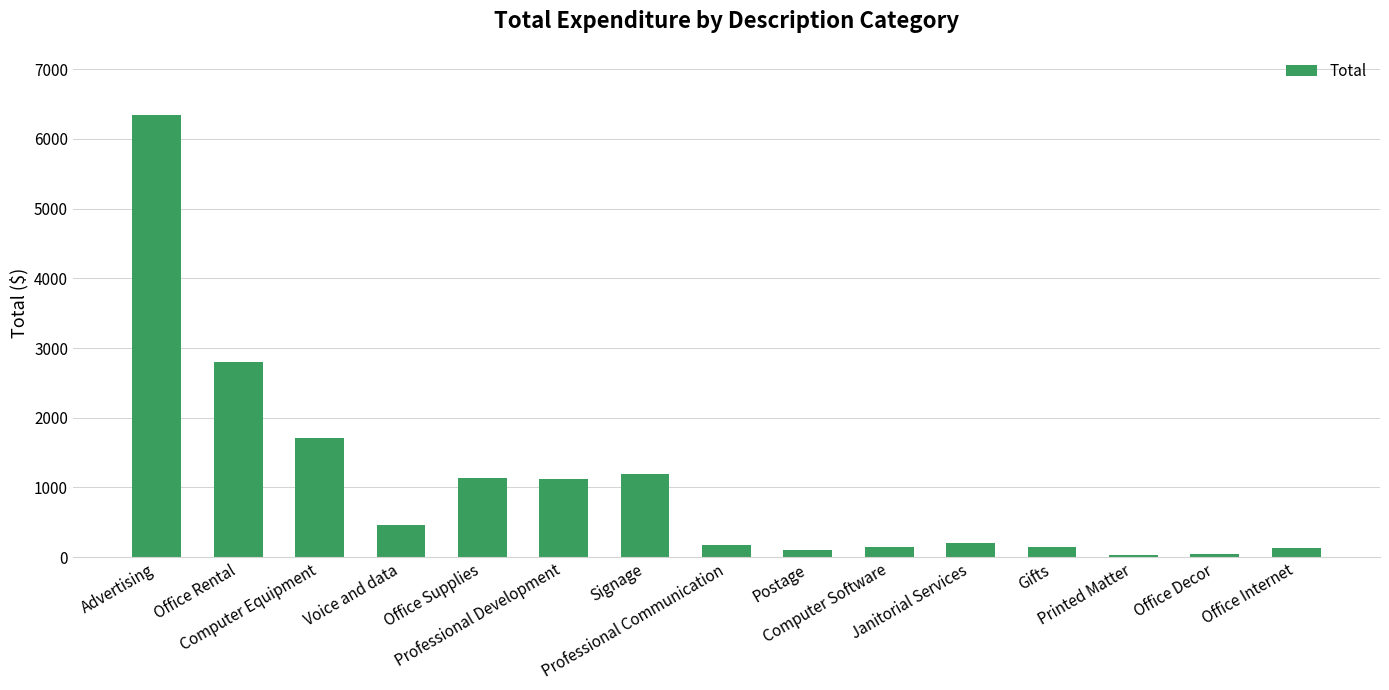

What is the approximate value at Office Supplies?

1132.0